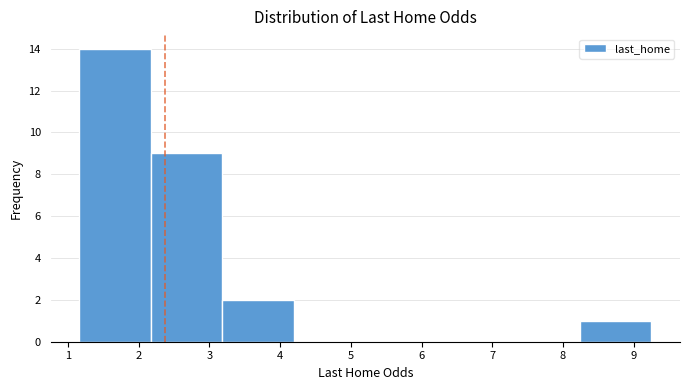

Reading left to right, transcribe this chart: for each bar, give the range it covers on the x-axis and its height. Neither the bar edges nor the heights are printed on the chart, so give them approximately, as read against the axes.

1.2 to 2.2: 14
2.2 to 3.2: 9
3.2 to 4.2: 2
4.2 to 5.2: 0
5.2 to 6.2: 0
6.2 to 7.2: 0
7.2 to 8.2: 0
8.2 to 9.3: 1